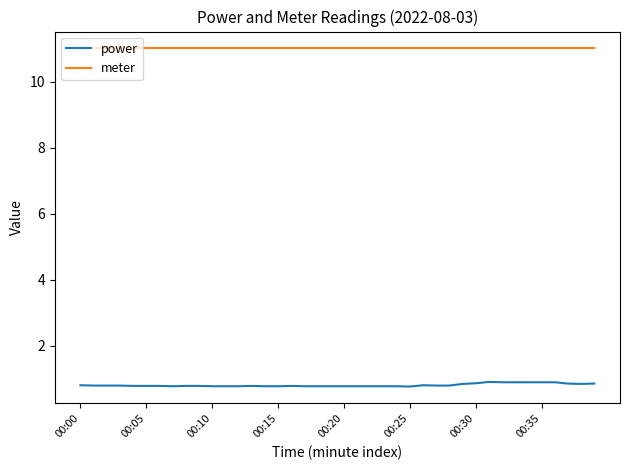

Is this an area chart (filled region under the line)?

No